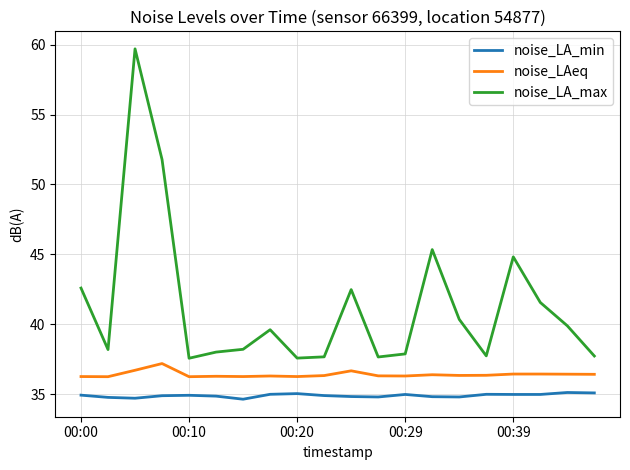

Which series has the largest total across all categories?

noise_LA_max